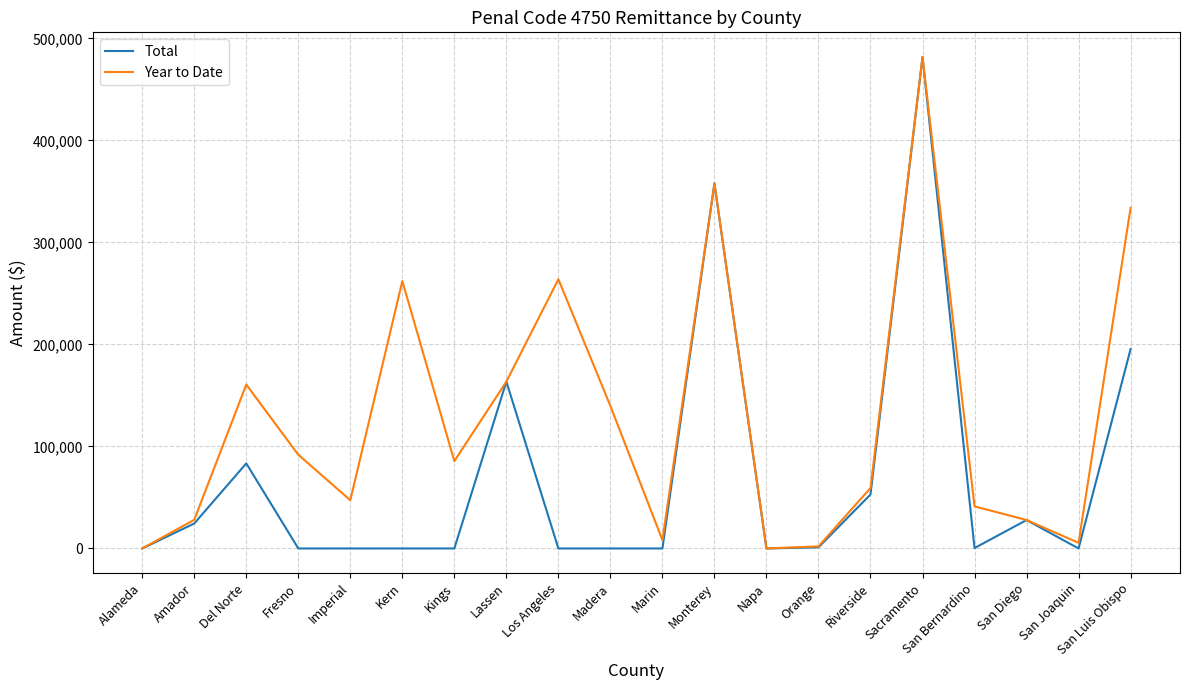

At which category is the sum across all series the highest?

Sacramento